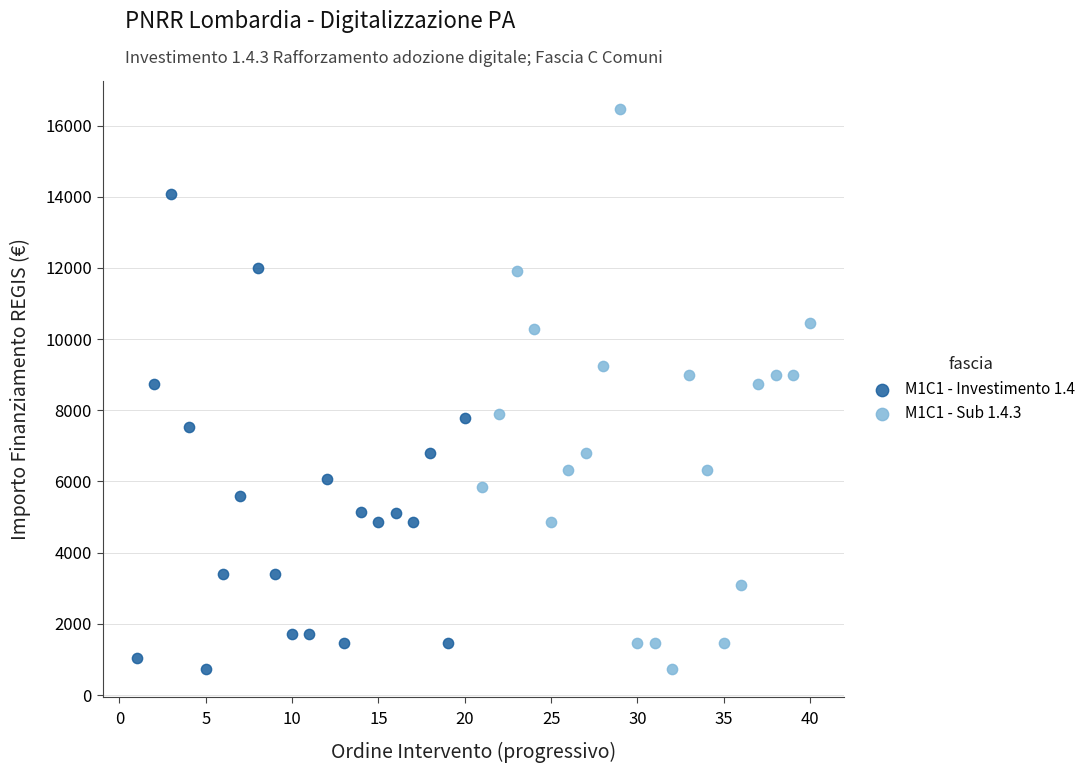

Which series contains the highest Y value?

M1C1 - Sub 1.4.3